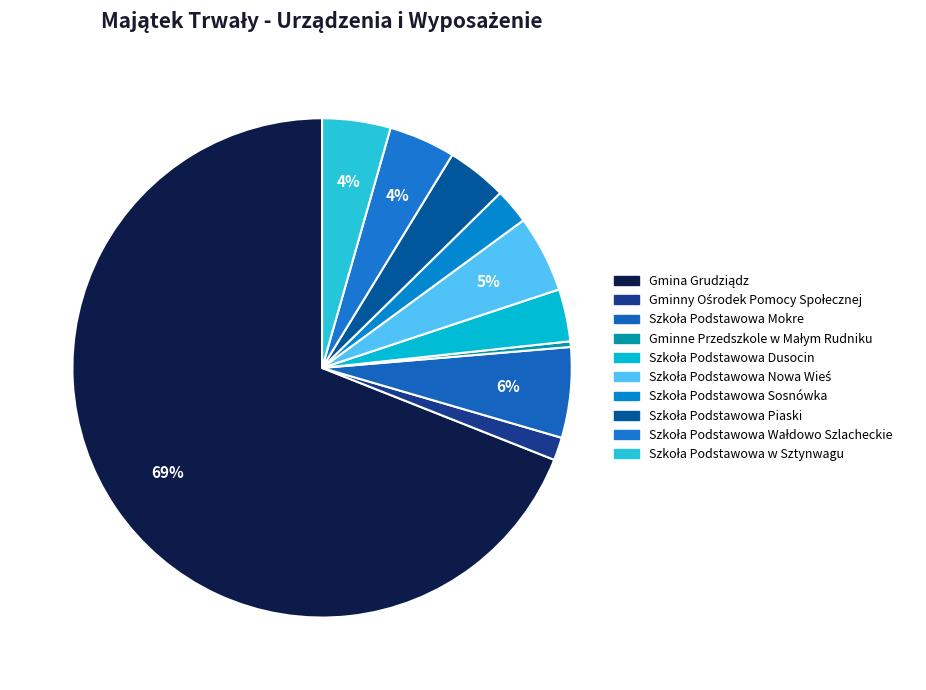

What portion of the pie excludes Szkoła Podstawowa Sosnówka?

97.7%